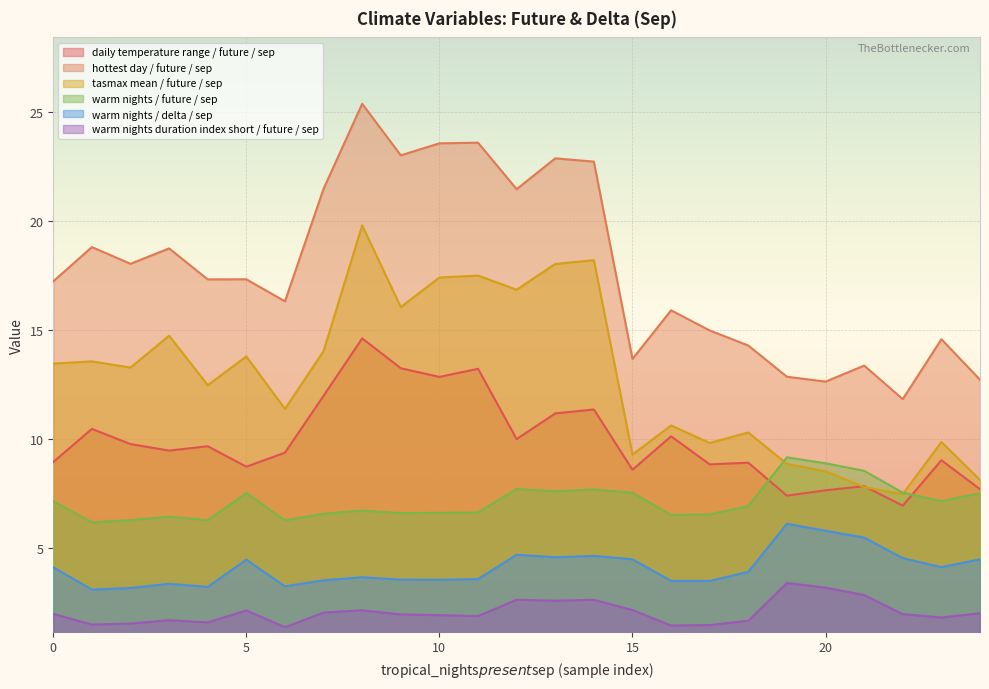

True or false: warm_nights$future$sep and warm_nights_duration_index_short$future$sep intersect in this chart.

False